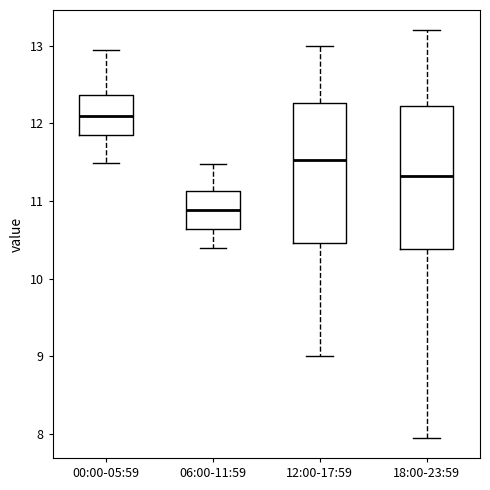

Reading left to right, read every box against the y-axis: the position of its median line, the range the box covers, and the ends of its whiskers. The values are not printed on the chart, so give them approximately, as read against the axis.

00:00-05:59: median 12.1, box 11.9 to 12.4, whiskers 11.5 to 13.0
06:00-11:59: median 10.9, box 10.6 to 11.1, whiskers 10.4 to 11.5
12:00-17:59: median 11.5, box 10.5 to 12.3, whiskers 9.0 to 13.0
18:00-23:59: median 11.3, box 10.4 to 12.2, whiskers 8.0 to 13.2